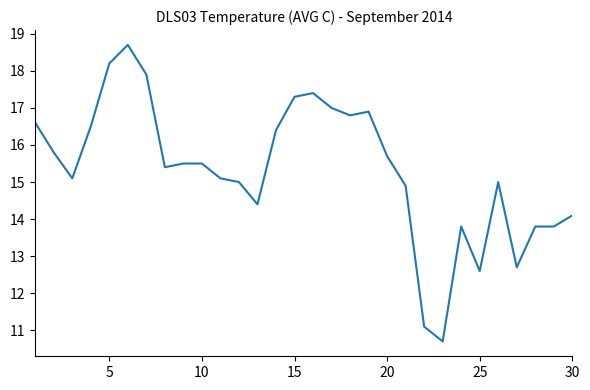

What is the maximum value shown in the chart?

18.7